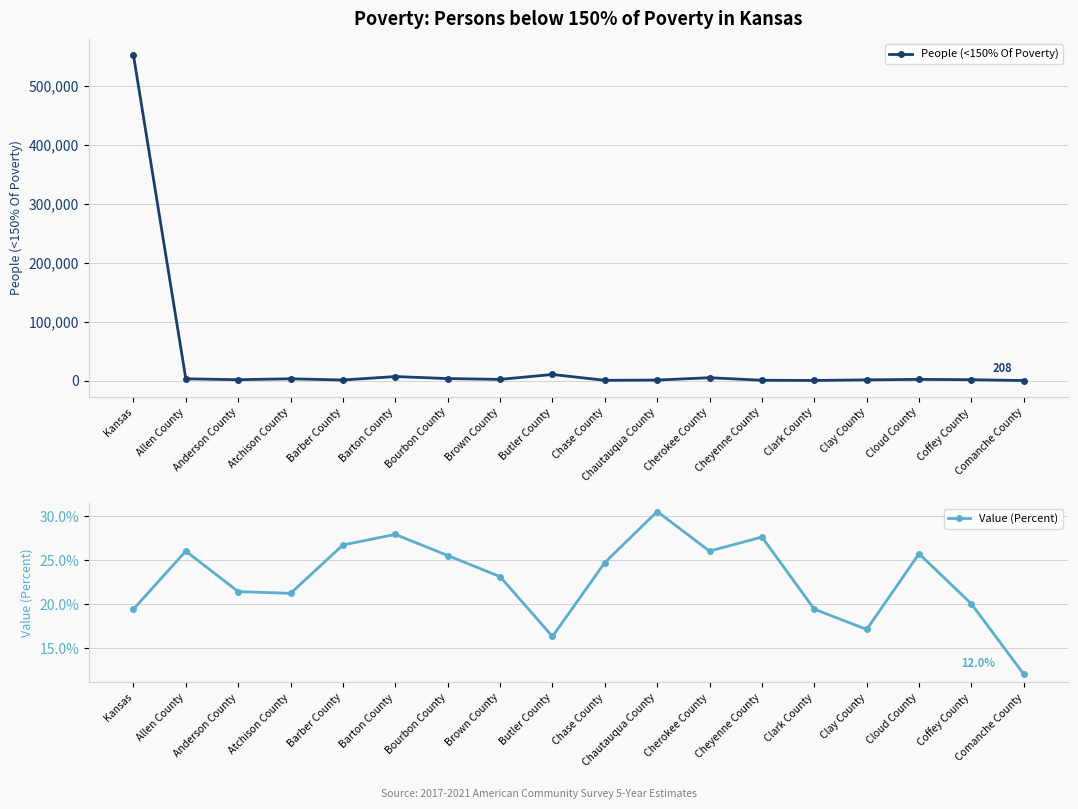

How many lines are shown in the chart?

2